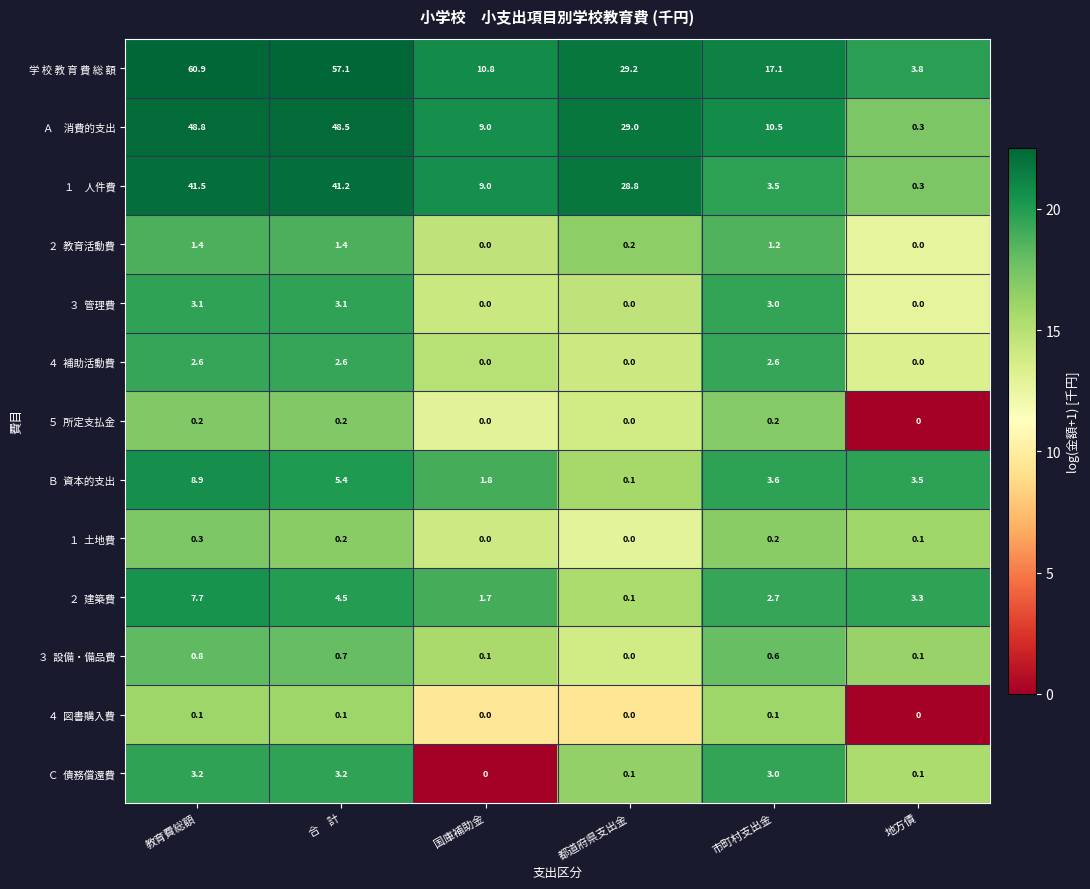

At how many categories does at least one series exceed 19?

3